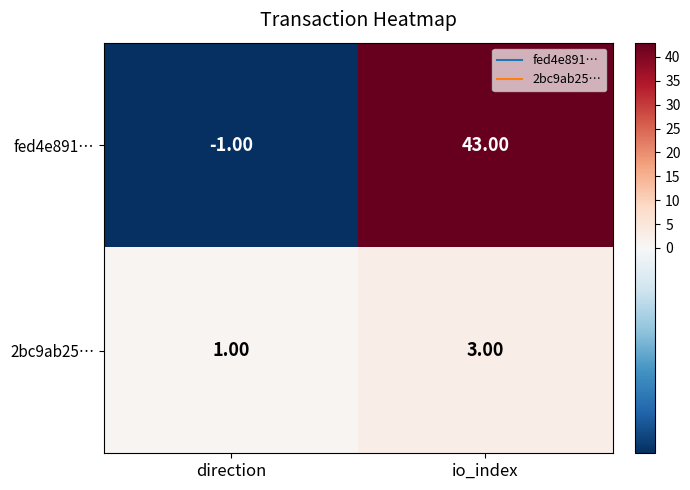

Where is 2bc9ab25… nearest to the value 2?

direction